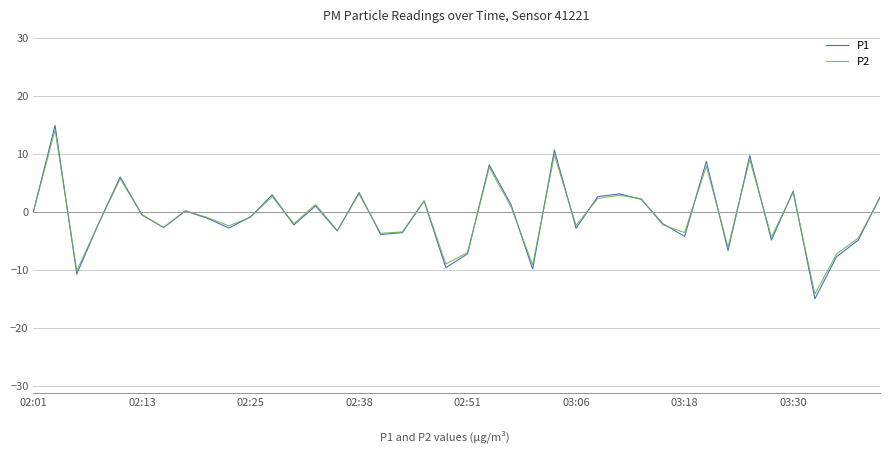

True or false: P2 and P1 cross at least once.

True